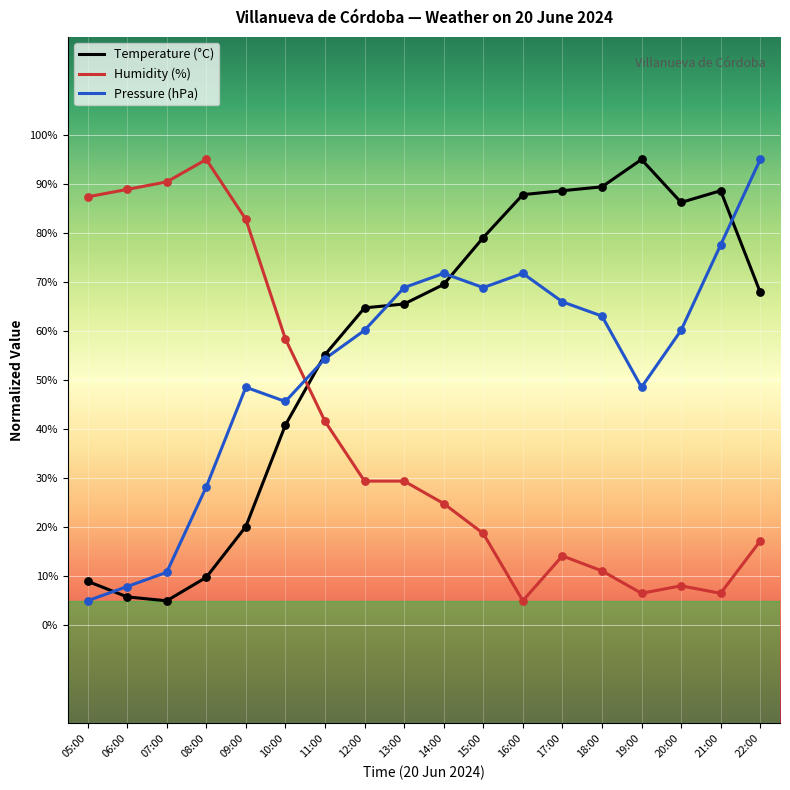

Is the value of Humidity (%) at 08:00 greater than the value of Pressure (hPa) at 13:00?

Yes